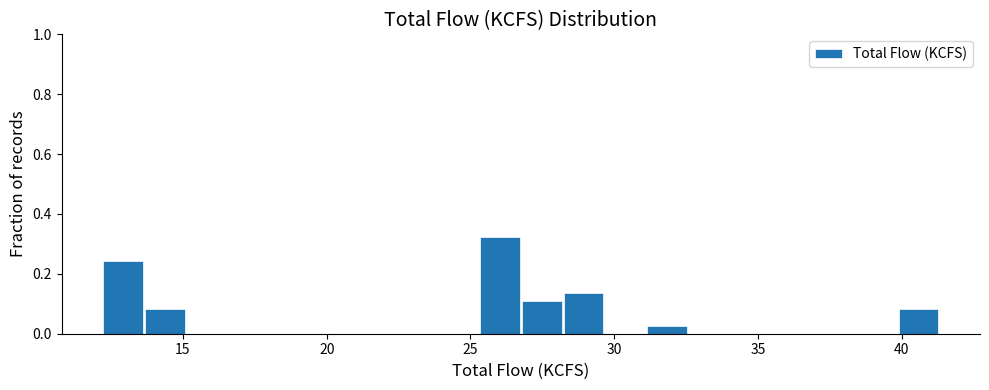

Read against the x-axis, roughly where is the centre of the tallest bar?

26.0